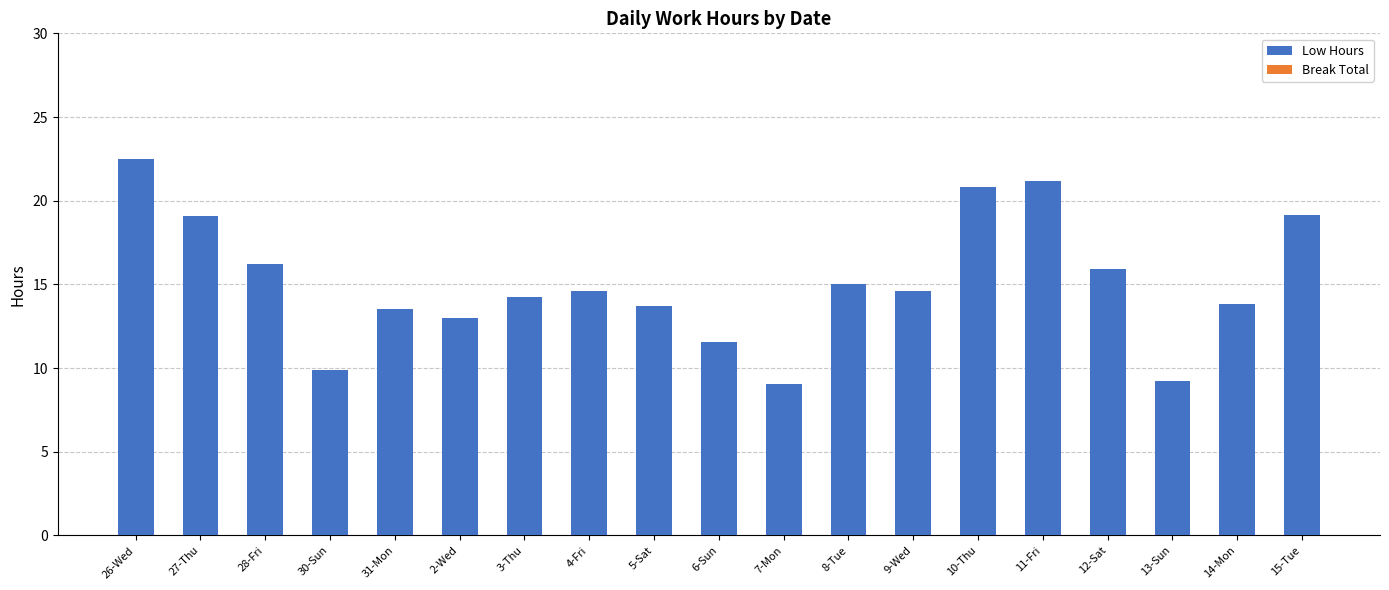

What is the change in value from 27-Thu to 12-Sat?

-3.2